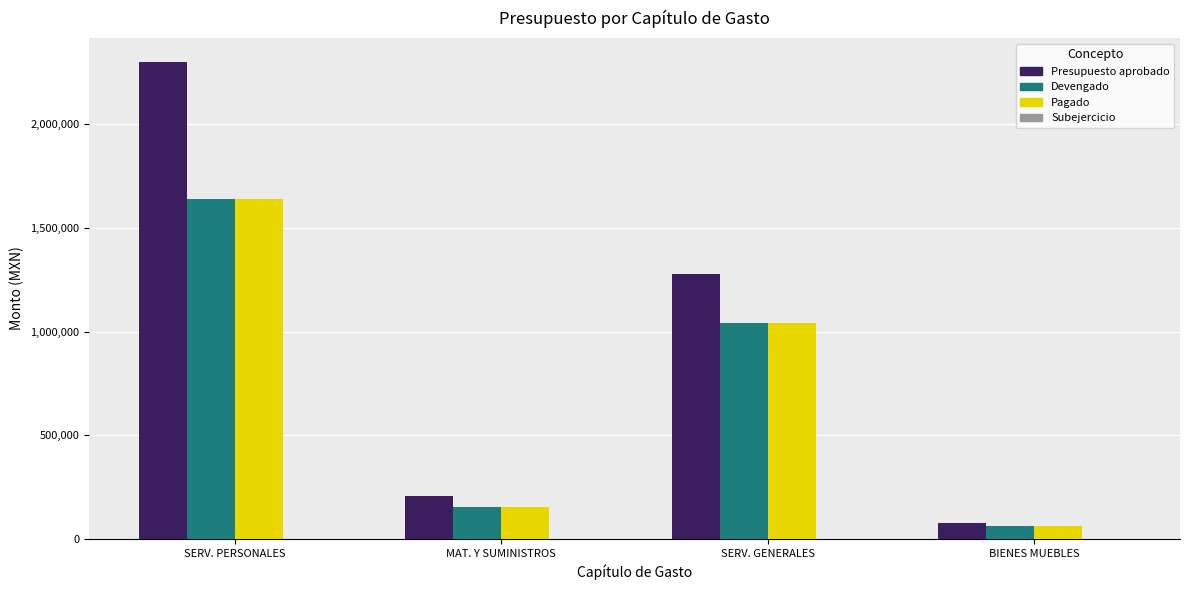

The Presupuesto aprobado series shows 208000 at MAT. Y SUMINISTROS. True or false?

True